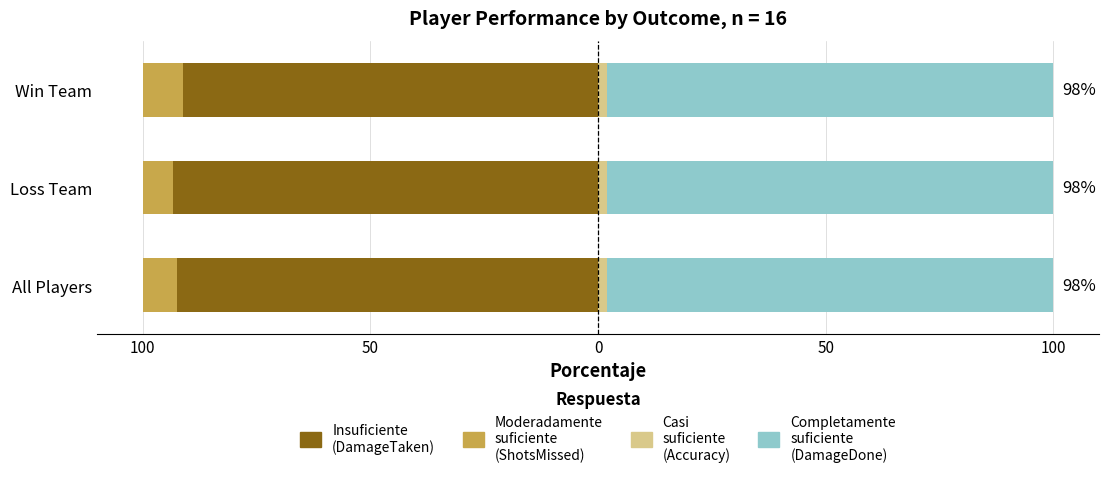

The value of Casi suficiente (Accuracy) at All Players is 3.0. True or false?

False